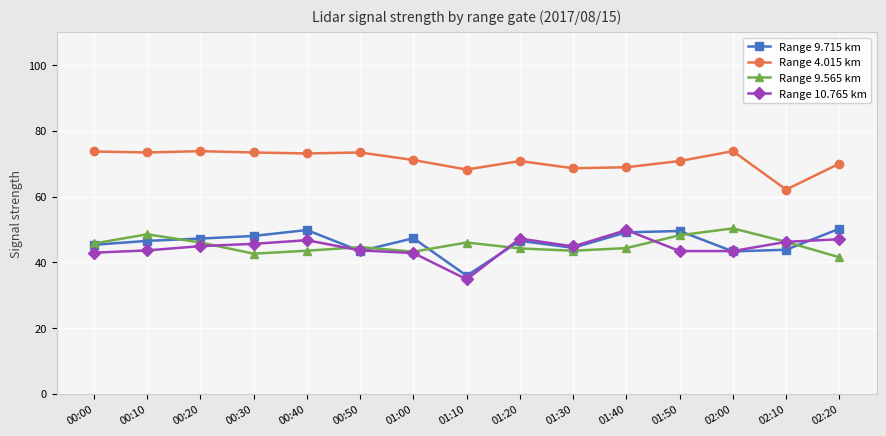

What is the total value across all series at 00:30?

209.6